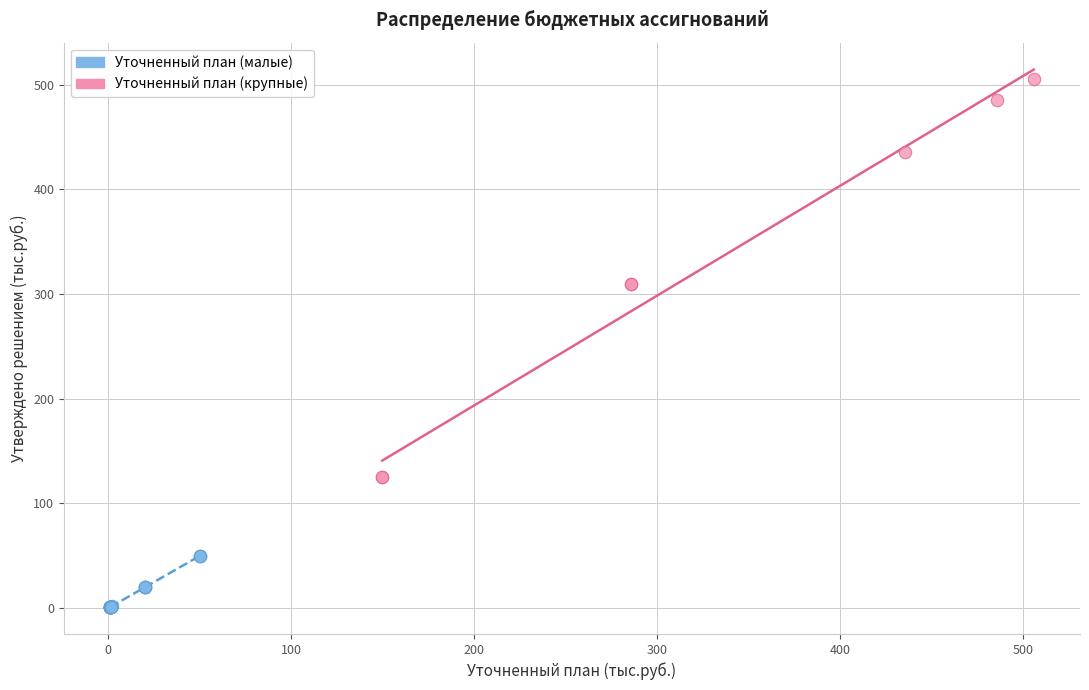

Which series reaches the maximum Y coordinate?

Уточненный план (крупные)